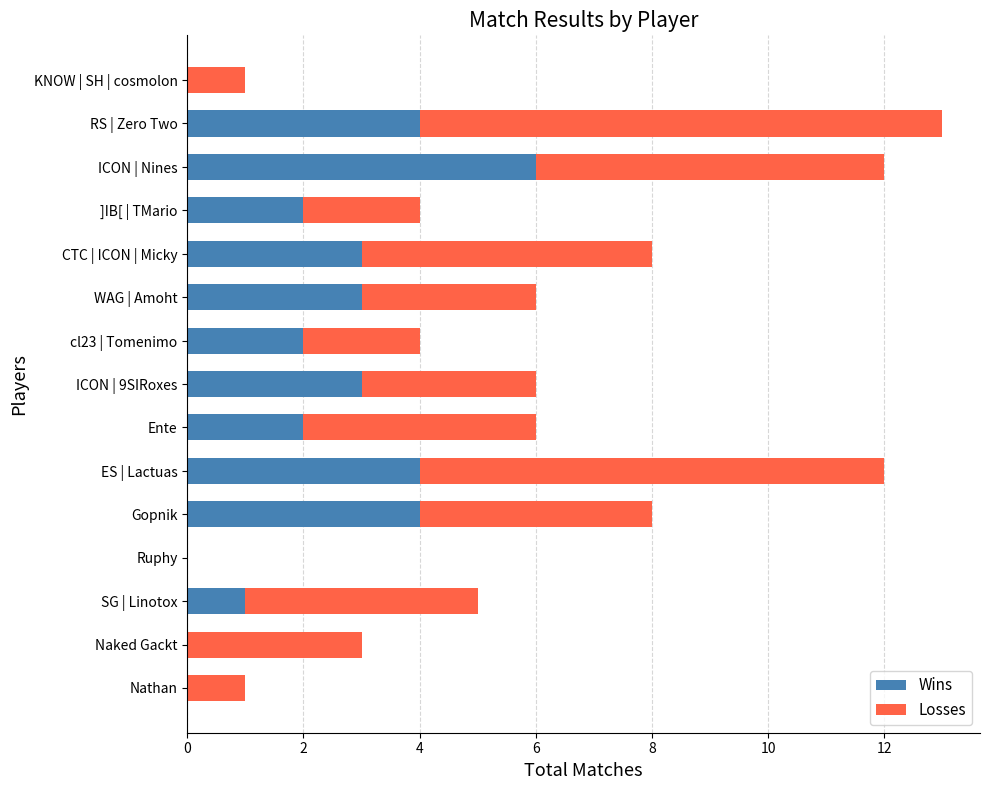

At which category is the sum across all series the highest?

RS | Zero Two